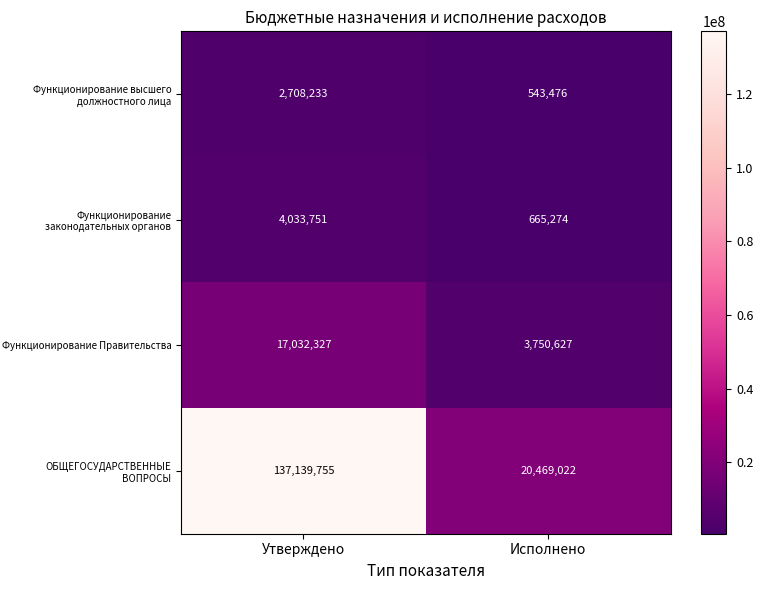

At which category does the chart reach its peak across all series?

Утверждено